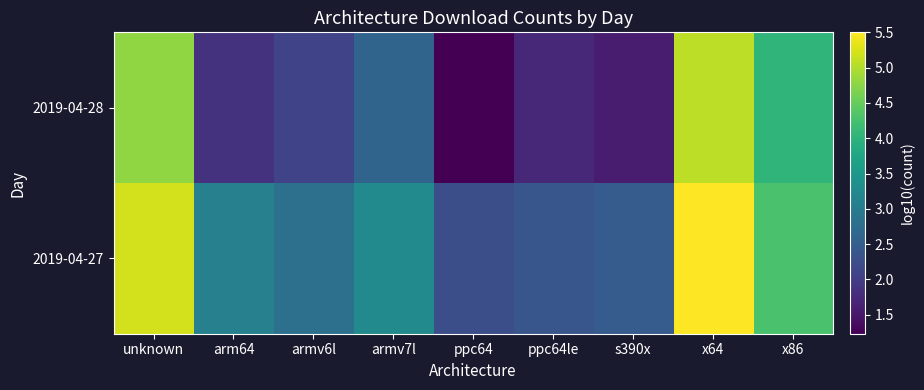

At how many categories does at least one series exceed 1?

9